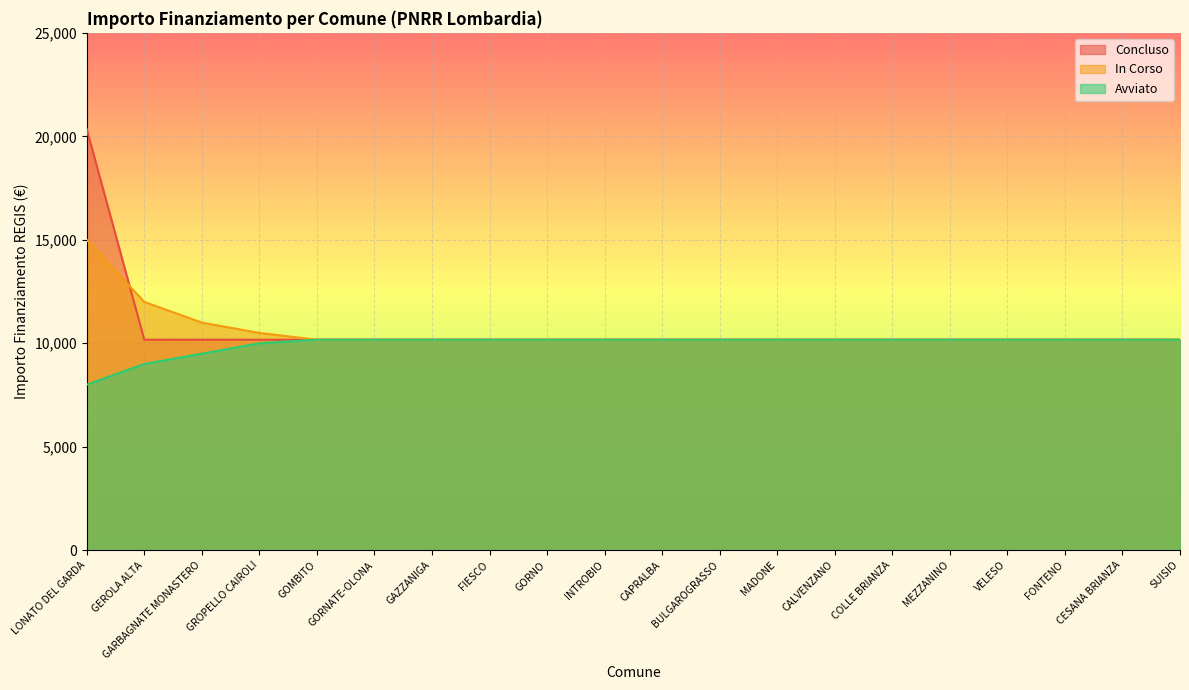

What position from the left is GAZZANIGA?

7